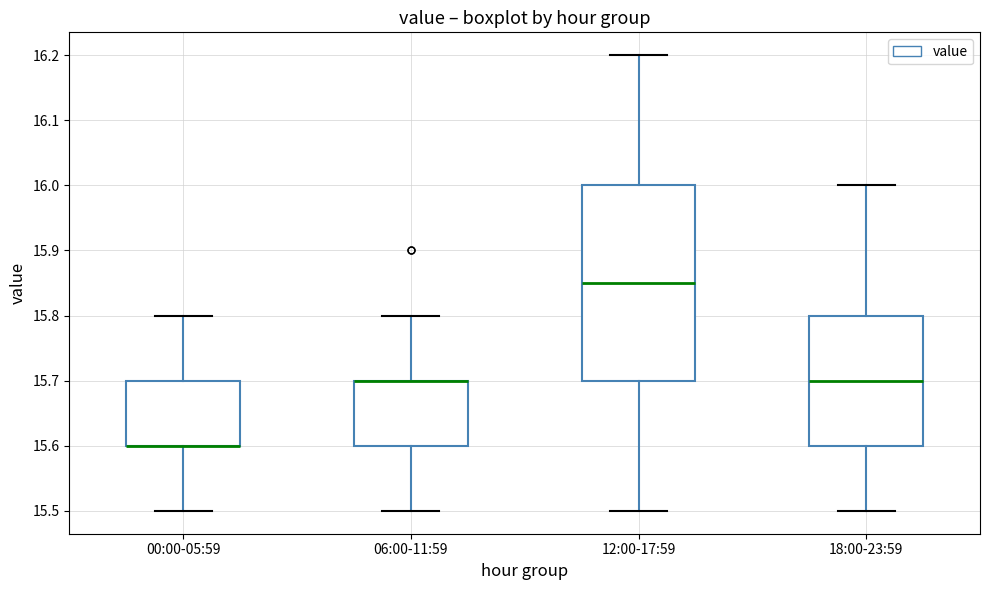

Comparing the boxes themselves (not the whiskers), which one is the tallest?

12:00-17:59